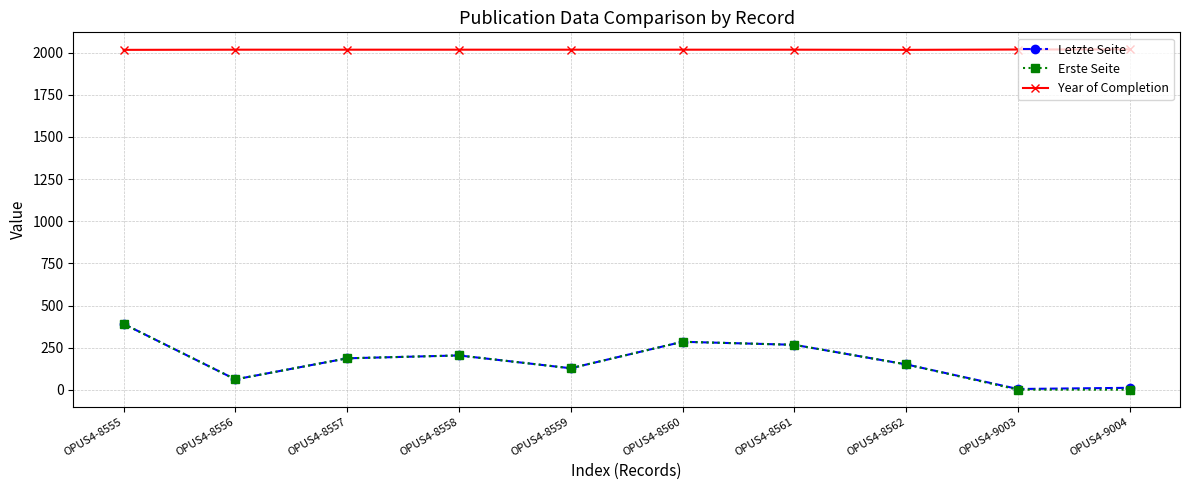

At which category does Letzte Seite reach its first local valley?

OPUS4-8556